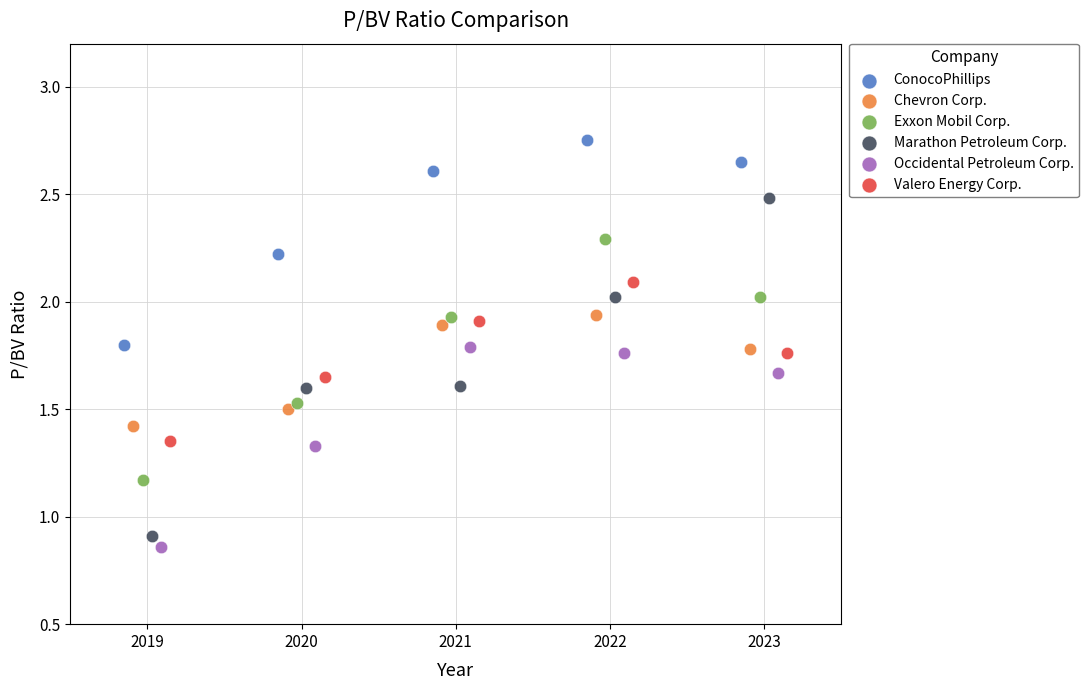

What are all the series names shown in the legend?

ConocoPhillips, Chevron Corp., Exxon Mobil Corp., Marathon Petroleum Corp., Occidental Petroleum Corp., Valero Energy Corp.